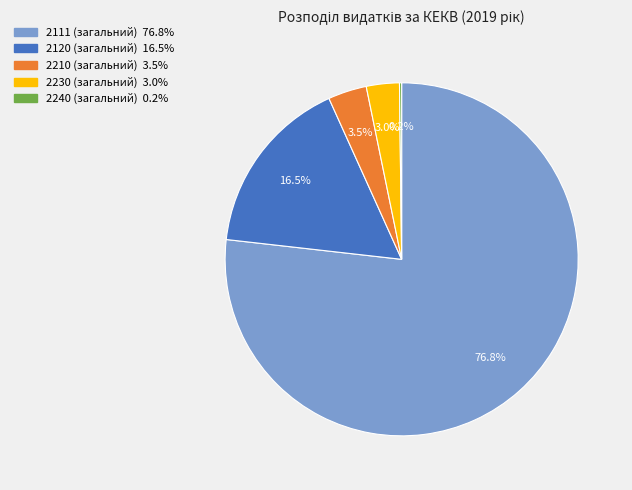

Is the sum of 2210 (загальний) and 2111 (загальний) greater than half?

Yes